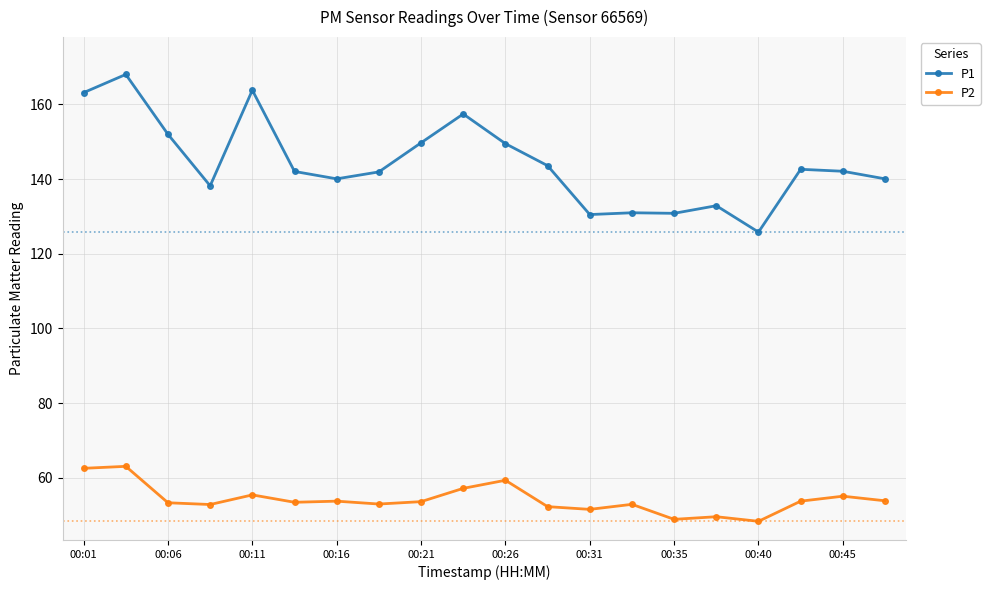

What is the sum of all P2 values?

1082.8